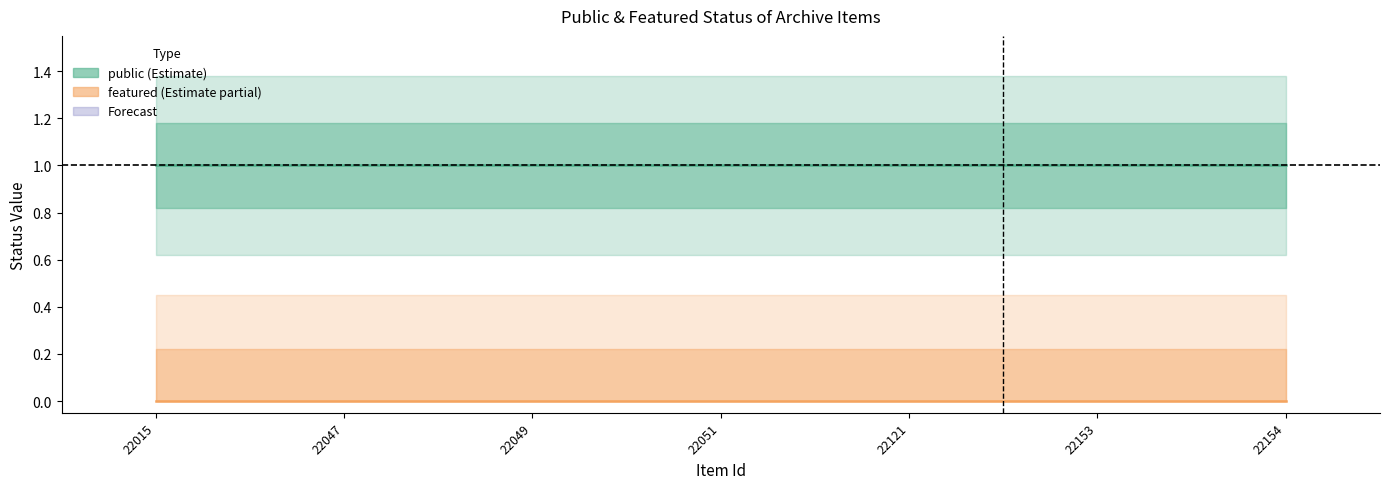

Rank the series by their maximum value, from lowest to highest.

featured, public